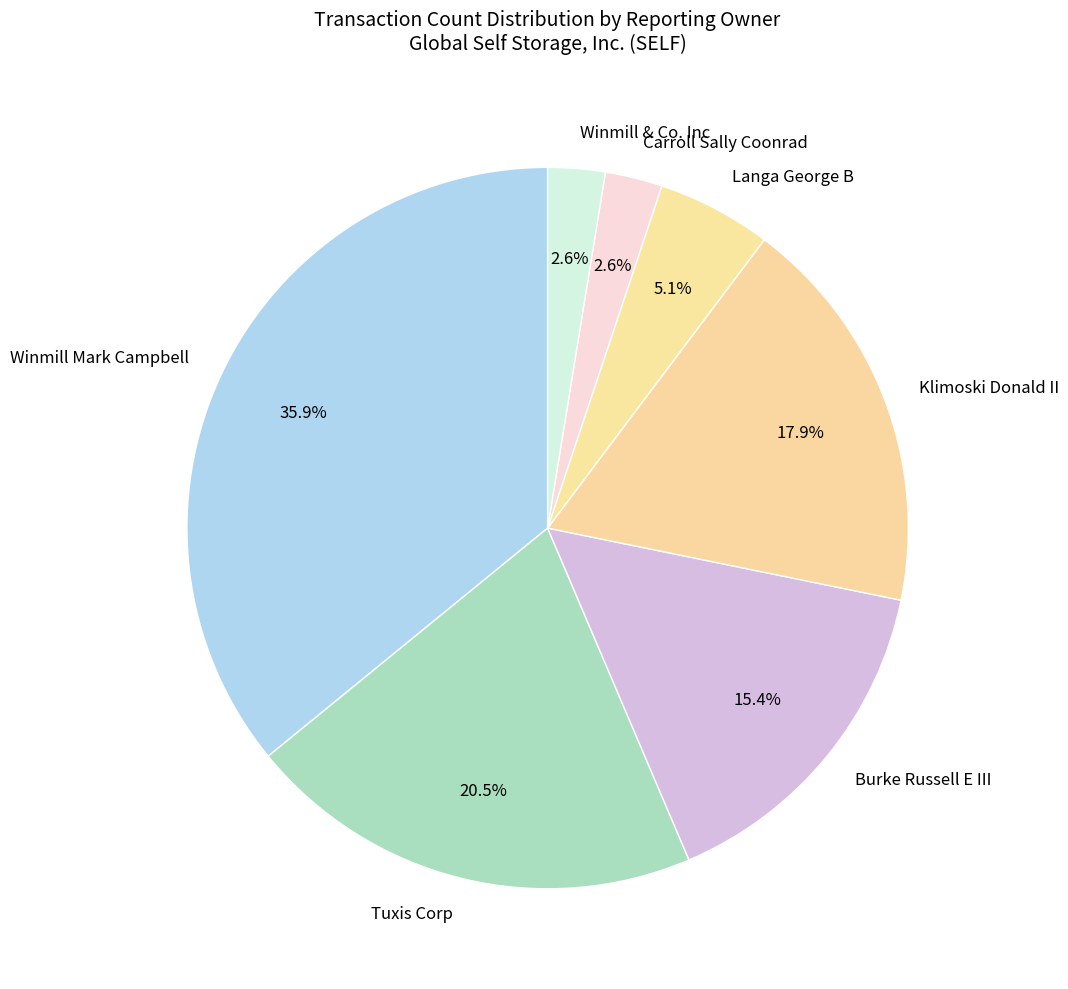

How much of the chart is everything except Langa George B?

94.9%